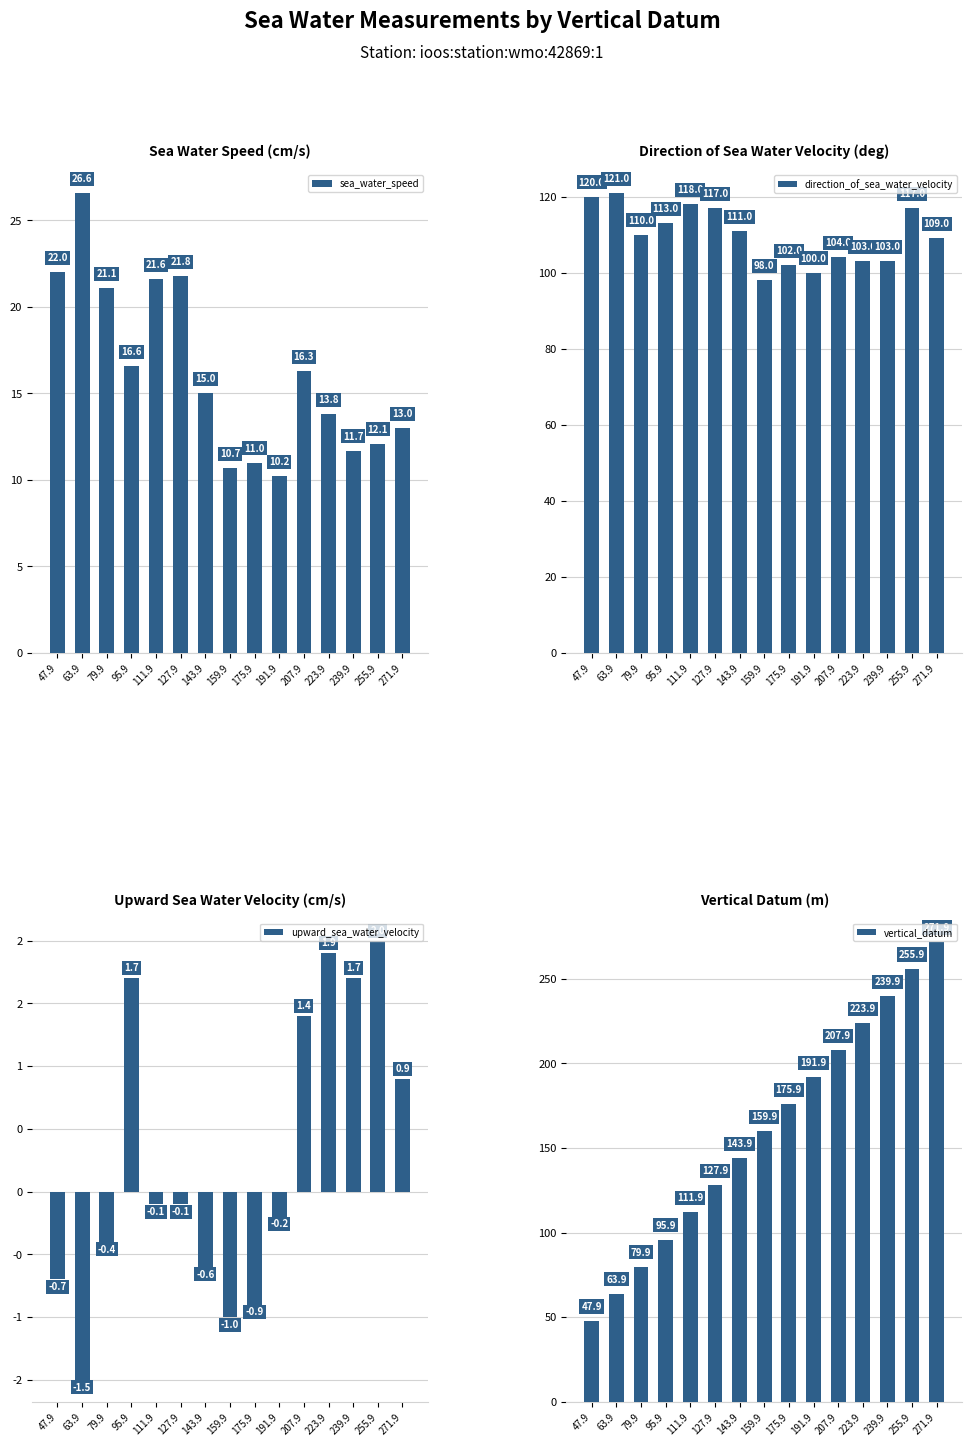

What is the minimum value for vertical_datum?

47.9